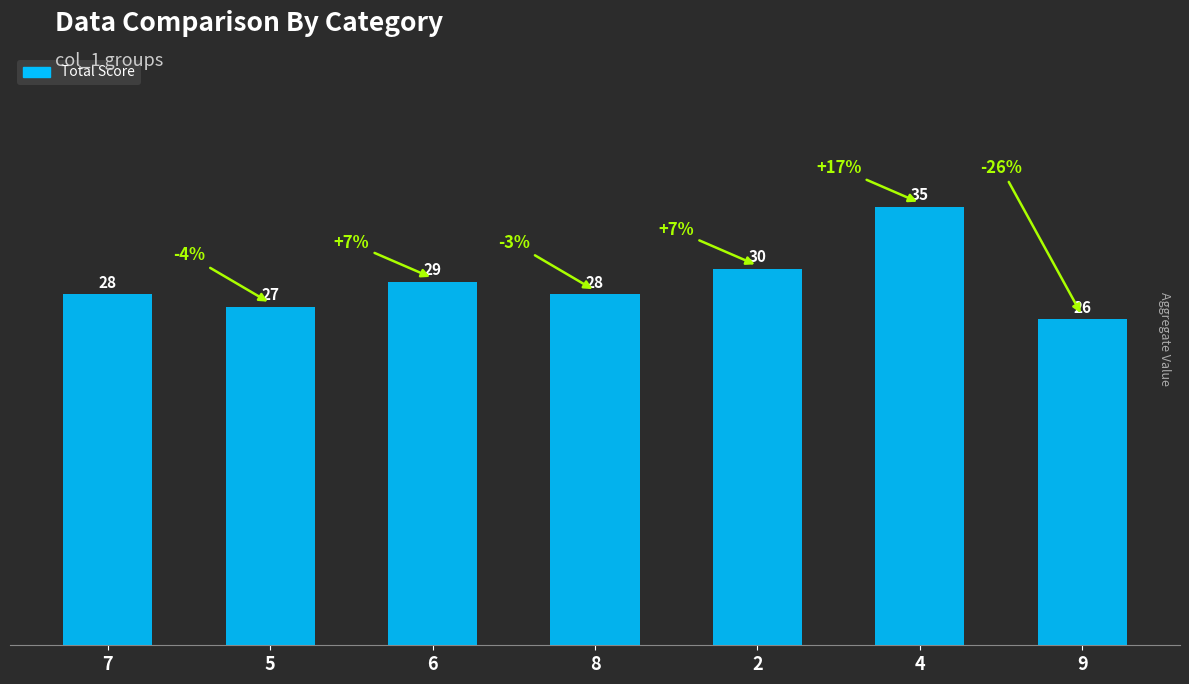

Which label corresponds to the smallest value in the chart?

9